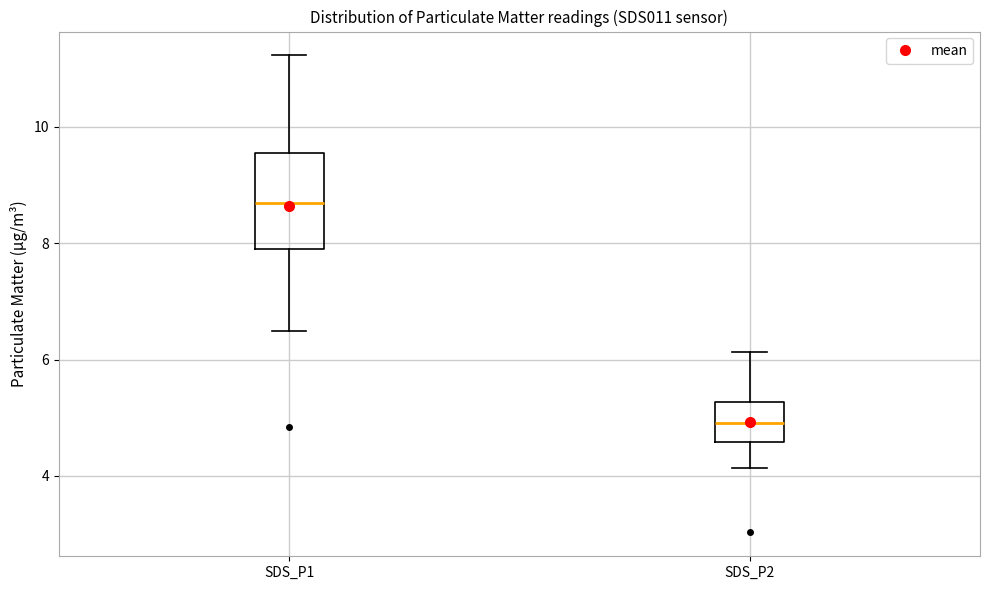

Where is the upper edge of the box for SDS_P1 on the y-axis? The values are not printed on the chart, so give them approximately, as read against the axis.

9.6